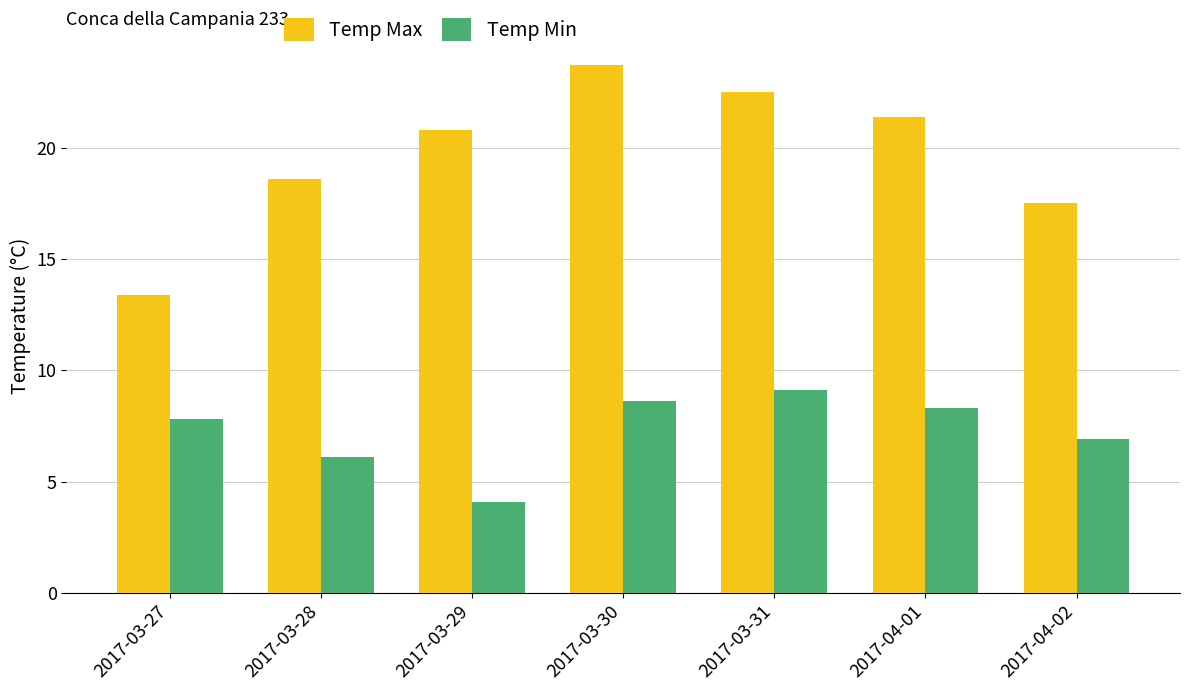

What is the minimum value shown in the chart?

4.1